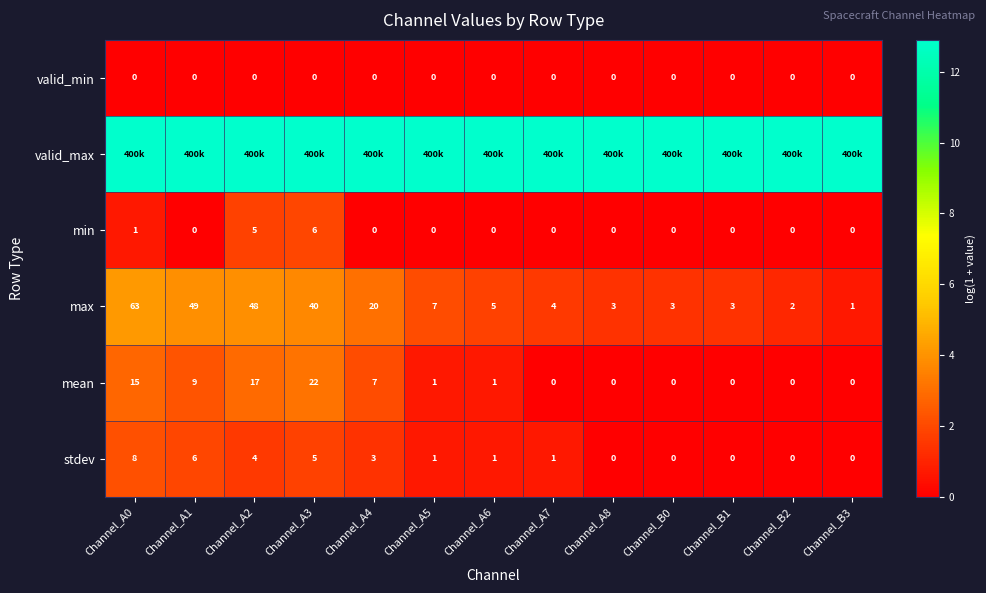

Is the value of mean at Channel_A3 greater than the value of min at Channel_B1?

Yes